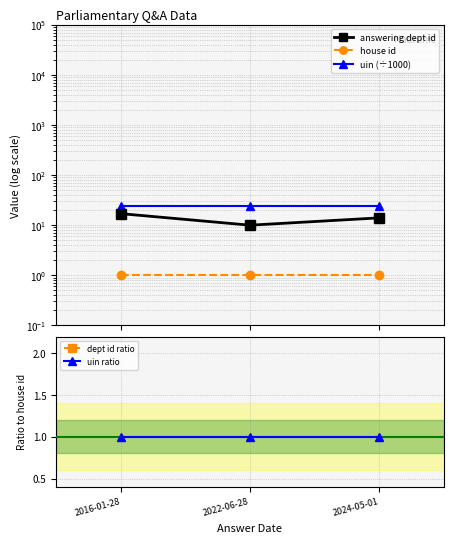

Reading left to right, transcribe all the data shown in this chart.

answering dept id: 17.0	10.0	14.0
house id: 1.0	1.0	1.0
uin (÷1000): 23.7	23.7	23.7
dept id ratio: 17.0	10.0	14.0
uin ratio: 1.0	1.0	1.0